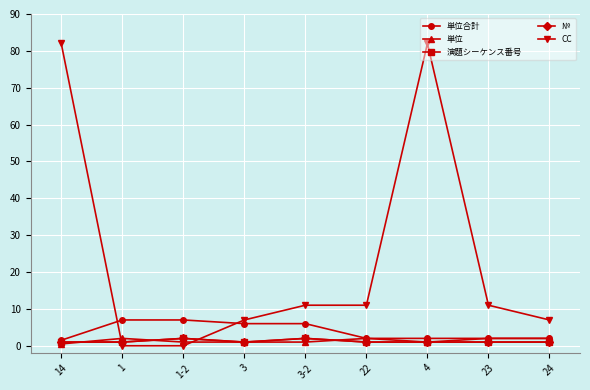

Does the chart have visible grid lines?

Yes